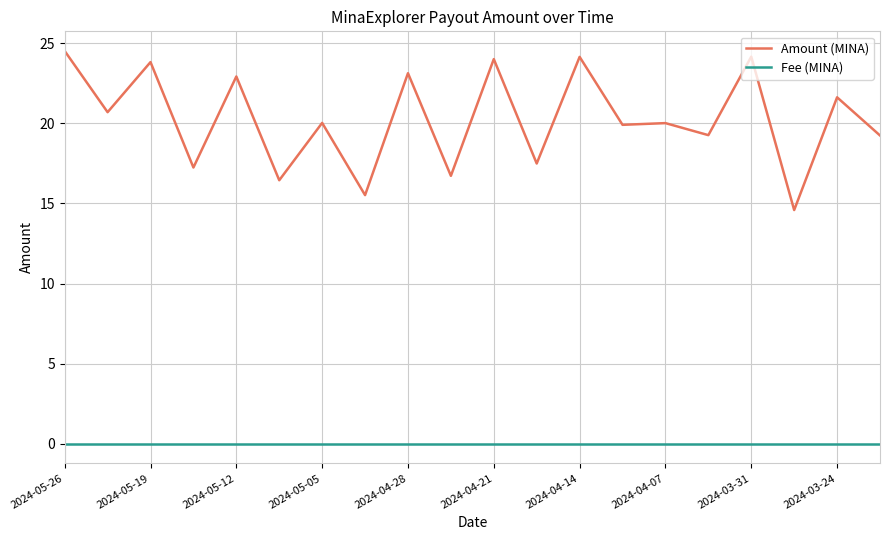

Which series has the largest total across all categories?

Amount (MINA)